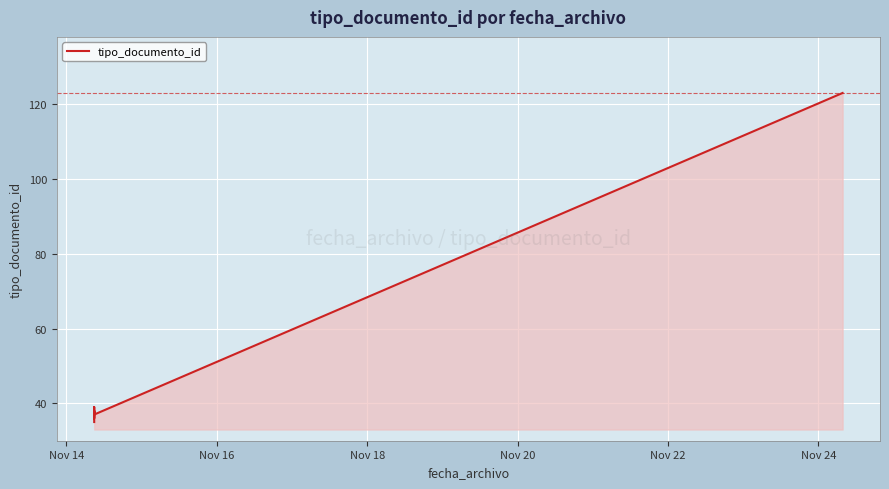

What value does the data have at Nov 14, to the nearest 10?

40